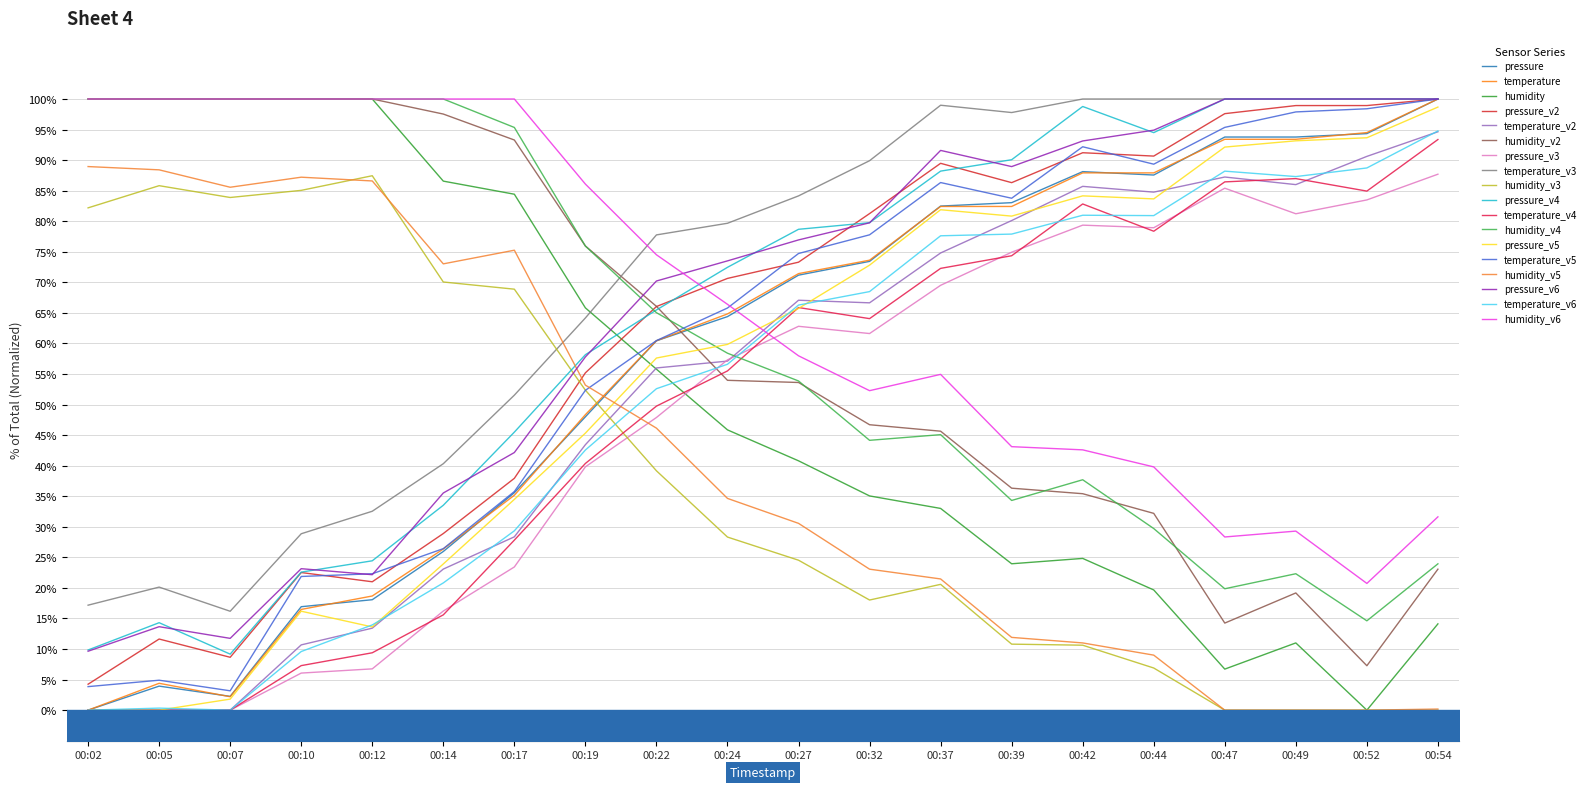

What is the total value across all series at 00:37?

197.9